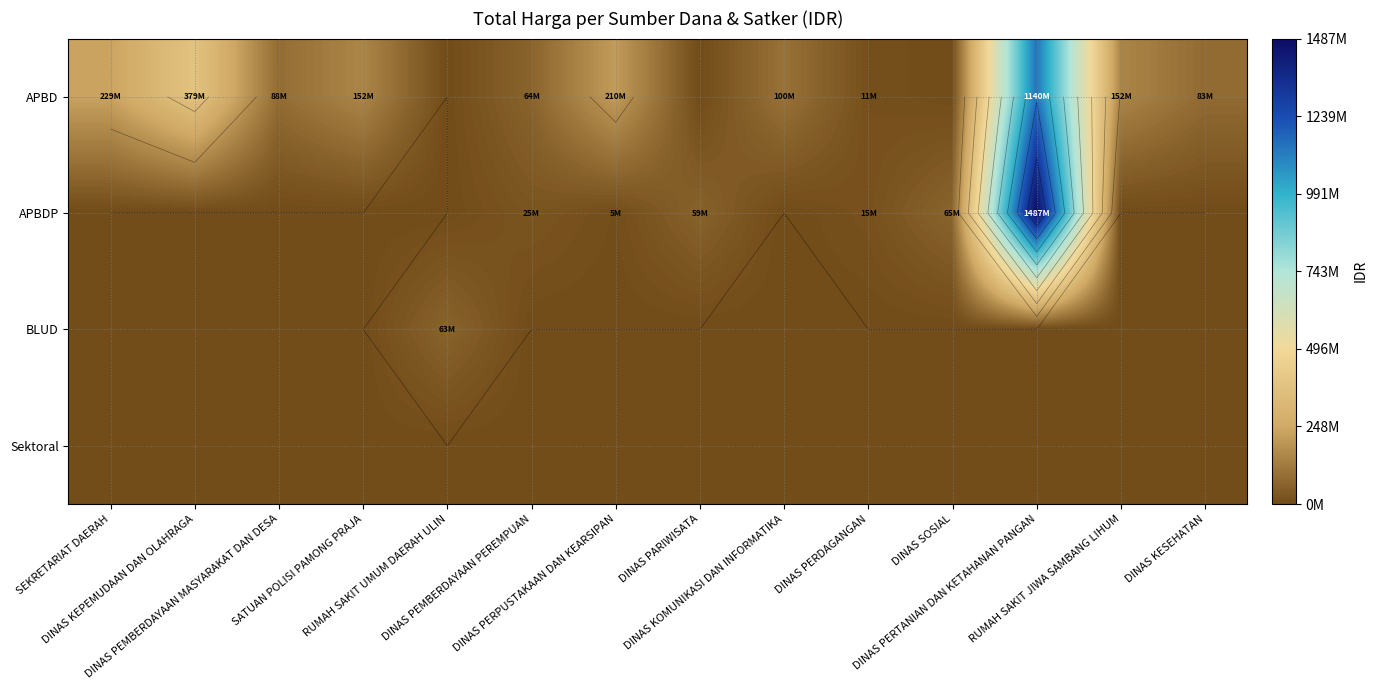

At which category is the sum across all series the highest?

DINAS PERTANIAN DAN KETAHANAN PANGAN